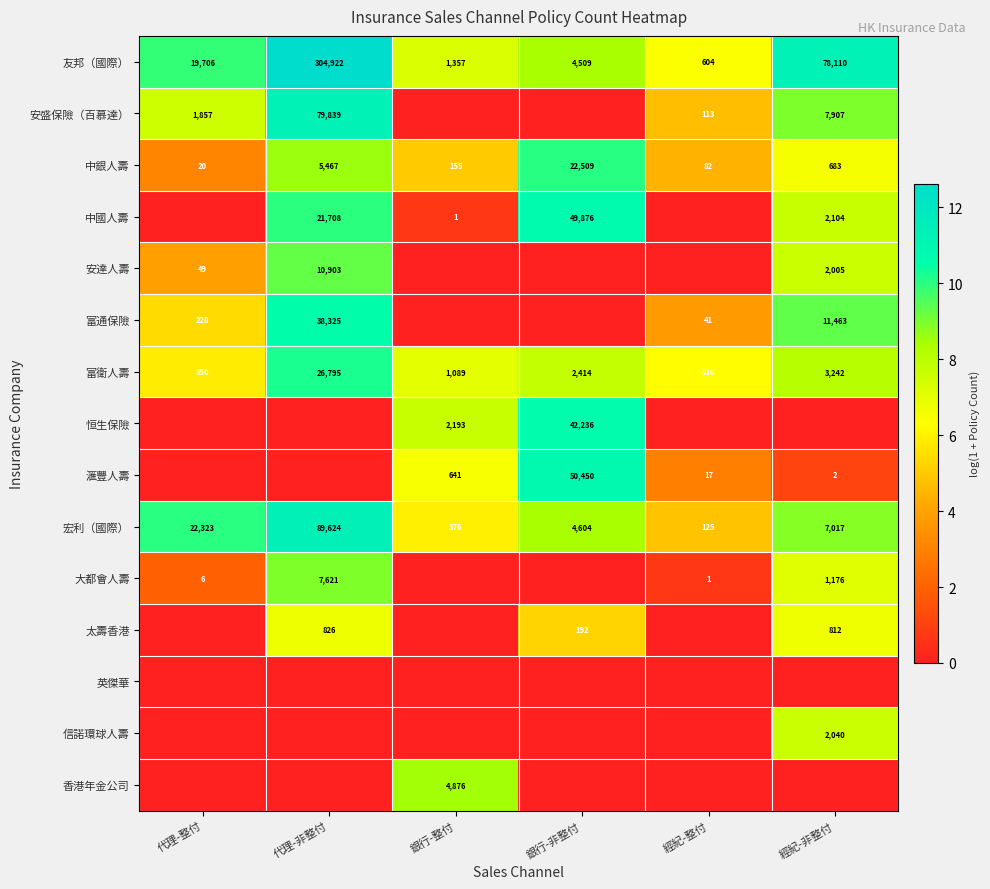

Is it true that 宏利（國際） equals 7961 at 代理-整付?

False